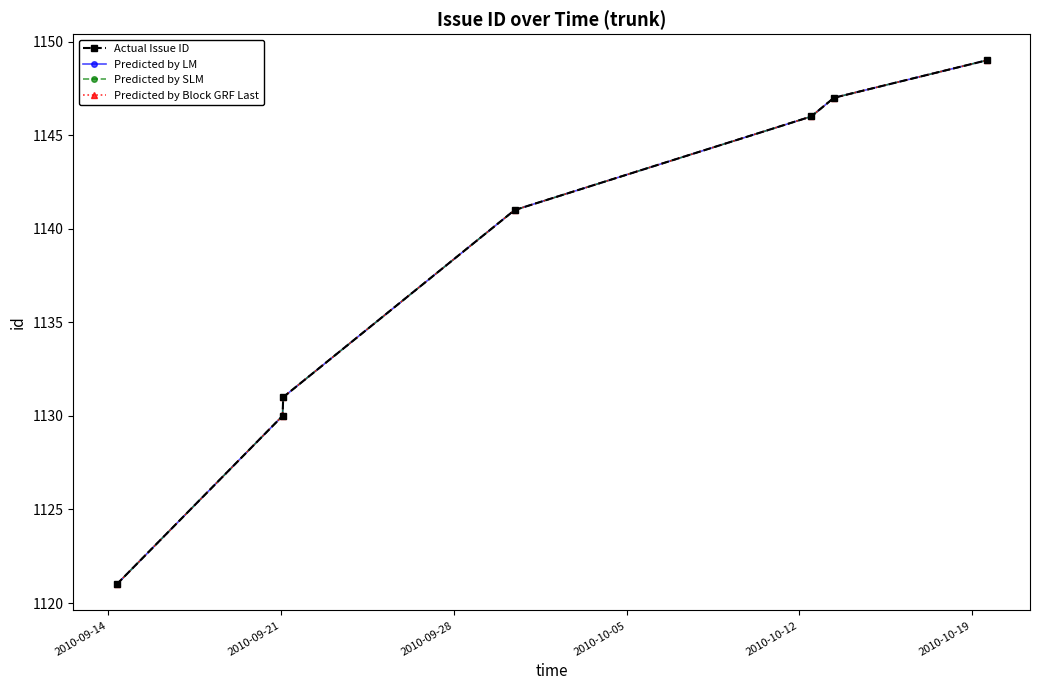

True or false: Predicted by LM and Actual Issue ID cross at least once.

False